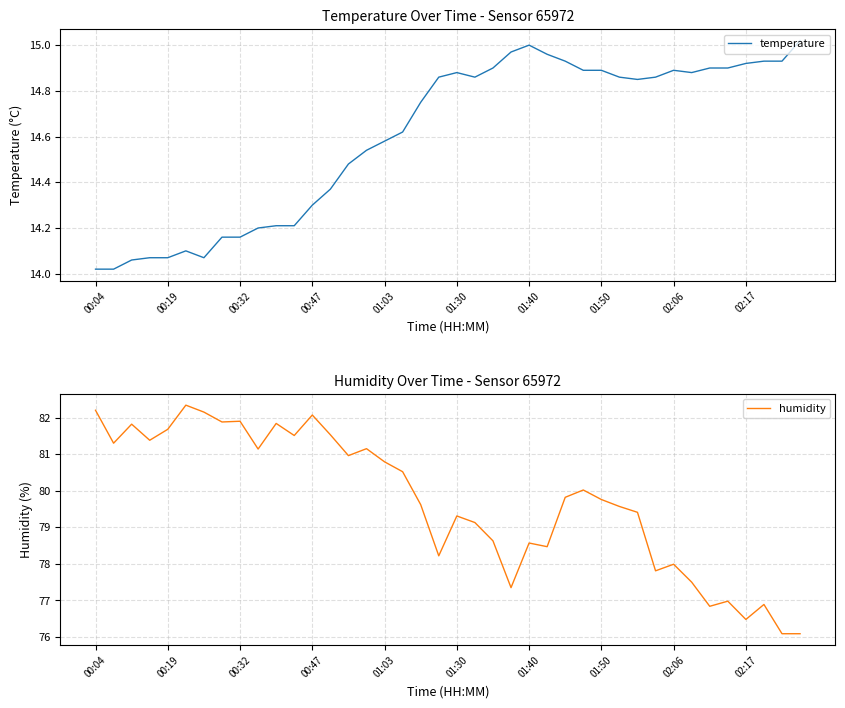

Reading right to left, list all the values displayed in this chart.

temperature: 15.0	14.9	14.9	14.9	14.9	14.9	14.9	14.9	14.9	14.8	14.9	14.9	14.9	14.9	15.0	15.0	15.0	14.9	14.9	14.9	14.9	14.8	14.6	14.6	14.5	14.5	14.4	14.3	14.2	14.2	14.2	14.2	14.2	14.1	14.1	14.1	14.1	14.1	14.0	14.0
humidity: 76.1	76.1	76.9	76.5	77.0	76.8	77.5	78.0	77.8	79.4	79.6	79.8	80.0	79.8	78.5	78.6	77.3	78.6	79.1	79.3	78.2	79.6	80.5	80.8	81.2	81.0	81.5	82.1	81.5	81.8	81.1	81.9	81.9	82.2	82.3	81.7	81.4	81.8	81.3	82.2